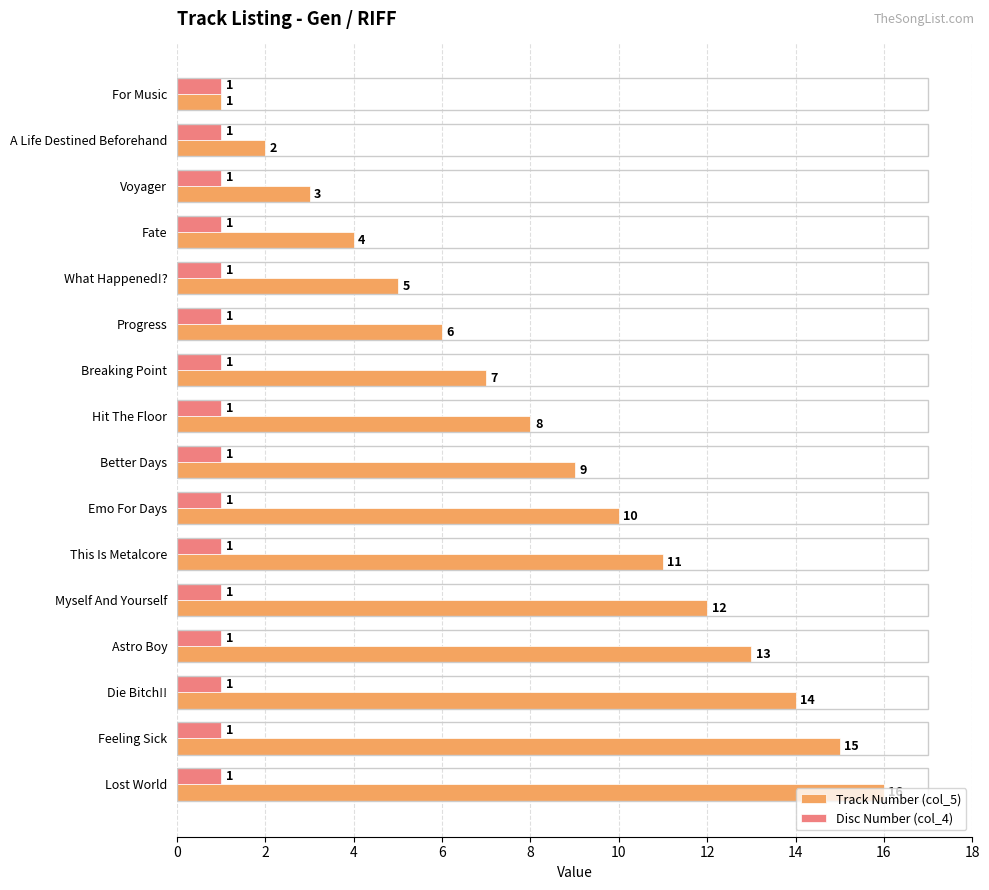

Which series has the largest total across all categories?

Track Number (col_5)